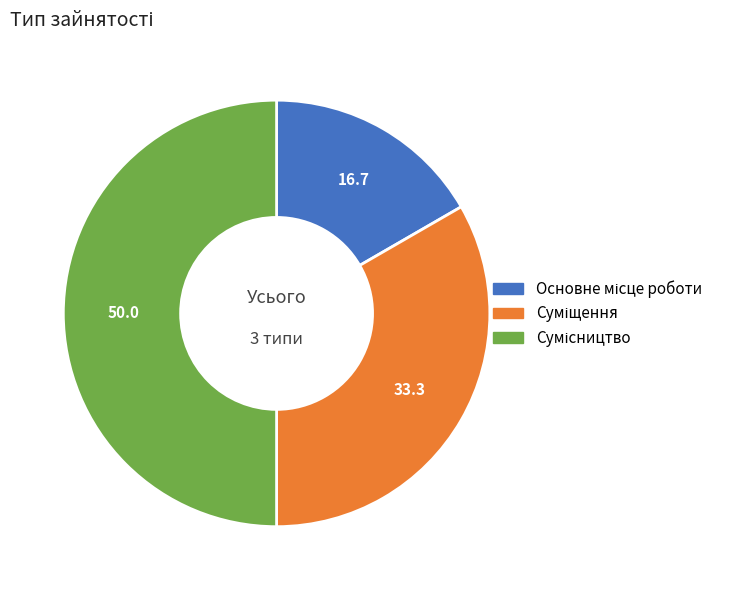

The Основне місце роботи slice represents 17% of the pie. True or false?

True